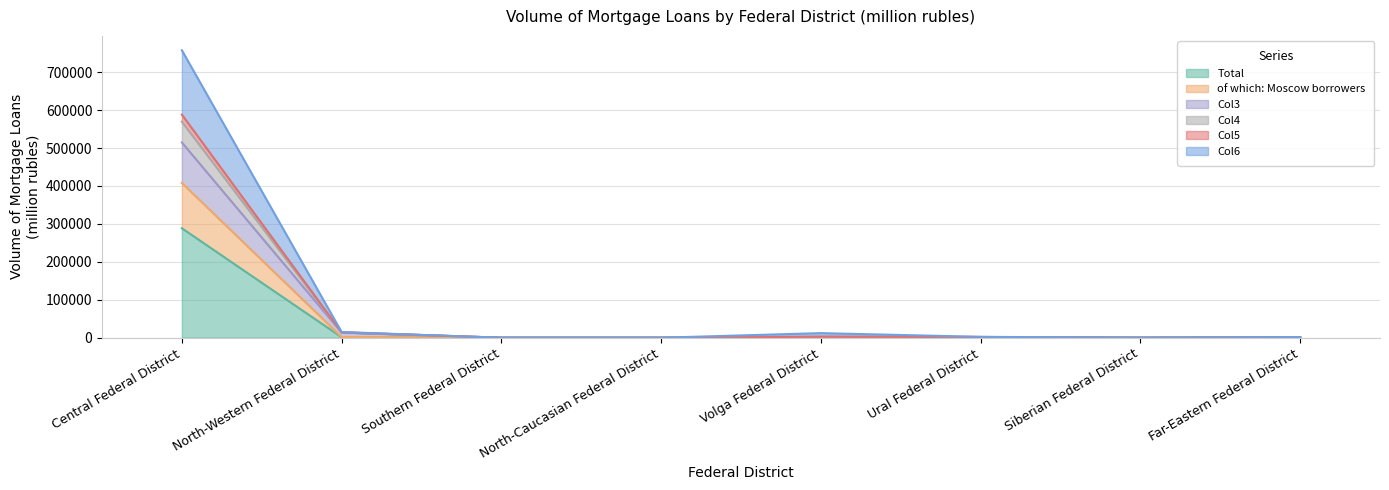

What are all the series names shown in the legend?

Total, of which: Moscow borrowers, Col3, Col4, Col5, Col6